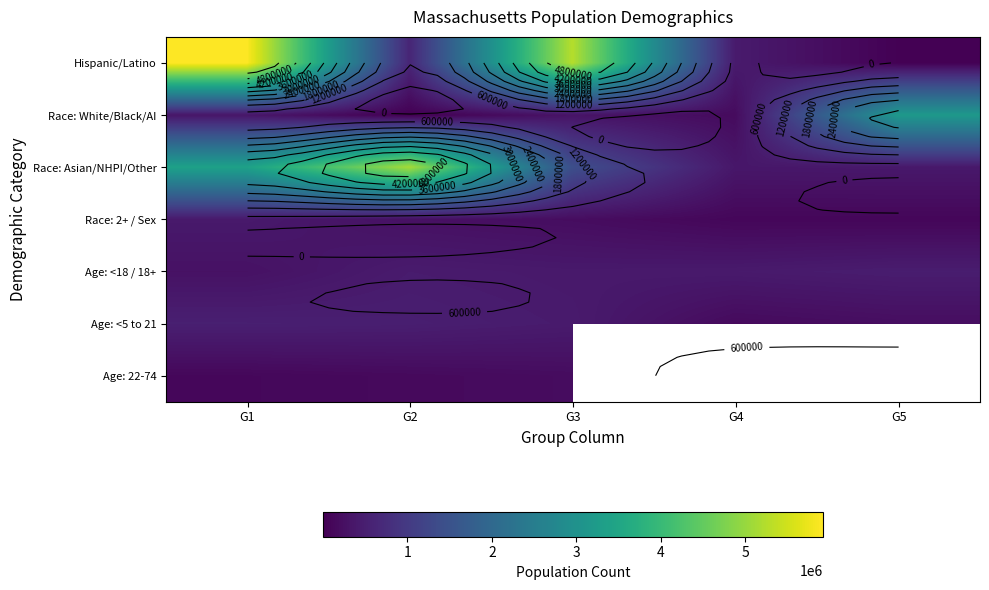

Rank the series at G4 from highest to lowest value.

Hispanic/Latino, Age: <18 / 18+, Race: Asian/NHPI/Other, Race: White/Black/AI, Age: <5 to 21, Age: 22-74, Race: 2+ / Sex